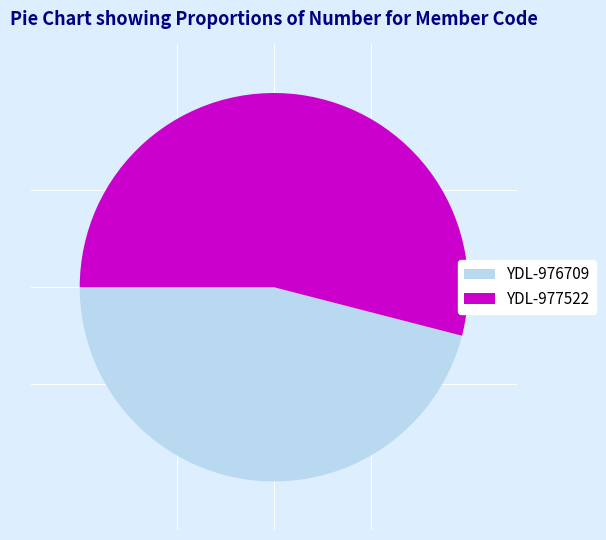

Do YDL-977522 and YDL-976709 together represent more than half of the pie?

Yes